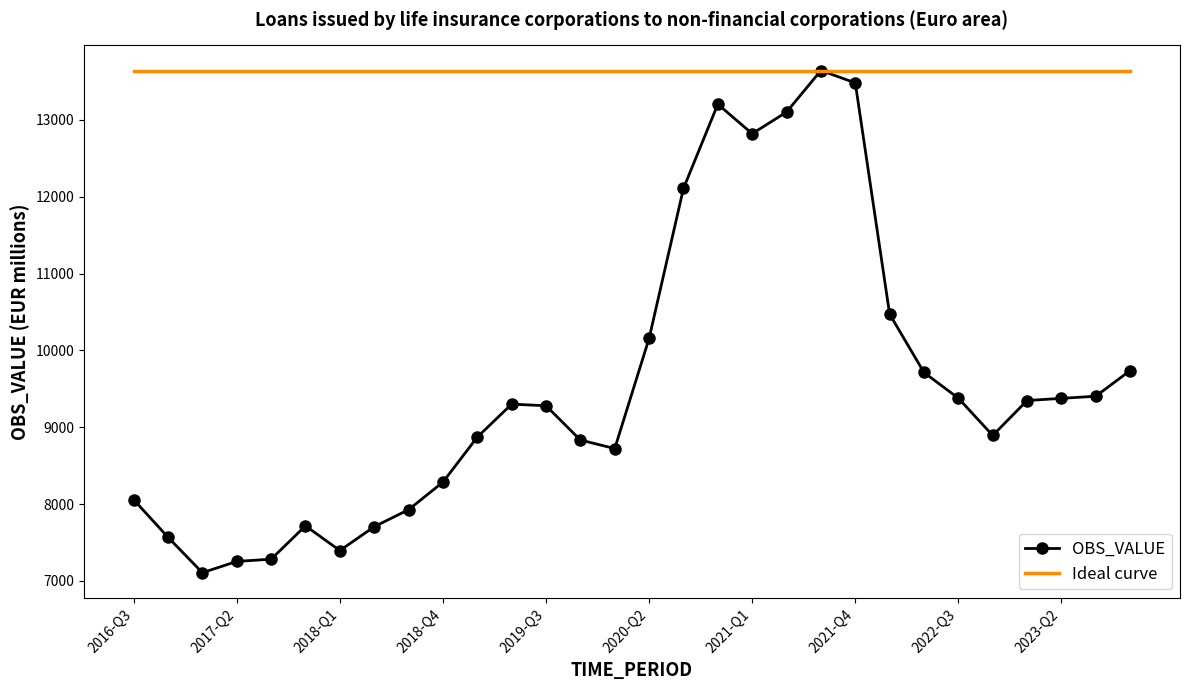

Which series has the largest total across all categories?

Ideal curve